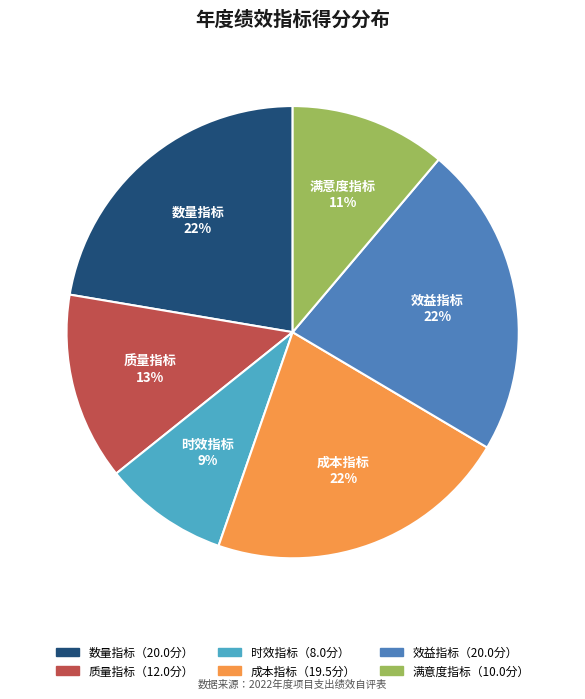

Does any single category account for the majority?

No